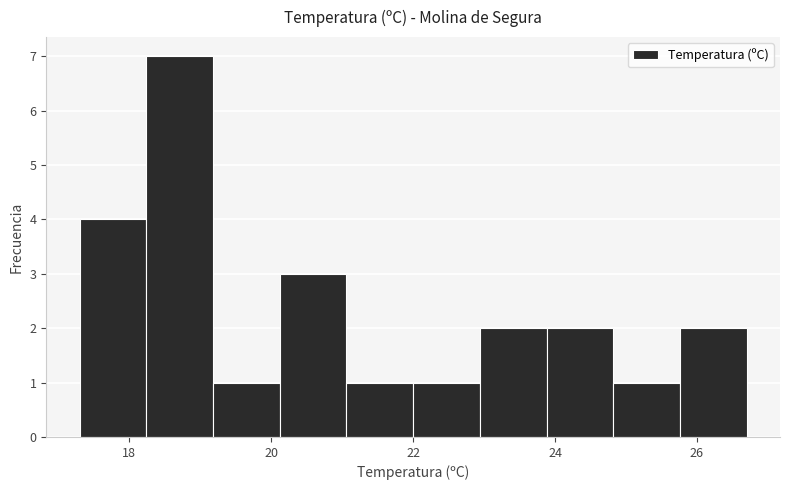

Reading left to right, list every bar in this chart as the range it spans on the x-axis followed by its height. Neither the bar edges nor the heights are printed on the chart, so give them approximately, as read against the axes.

17.30 to 18.24: 4
18.24 to 19.18: 7
19.18 to 20.12: 1
20.12 to 21.06: 3
21.06 to 22.00: 1
22.00 to 22.94: 1
22.94 to 23.88: 2
23.88 to 24.82: 2
24.82 to 25.76: 1
25.76 to 26.70: 2